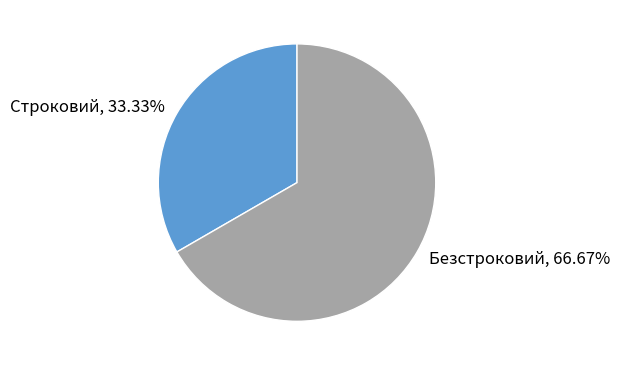

Which slice is the largest?

Безстроковий